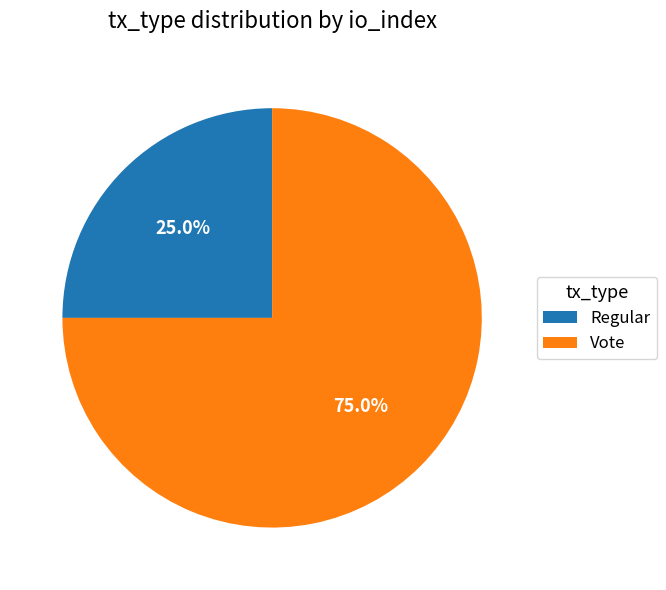

How many segments does this pie chart have?

2